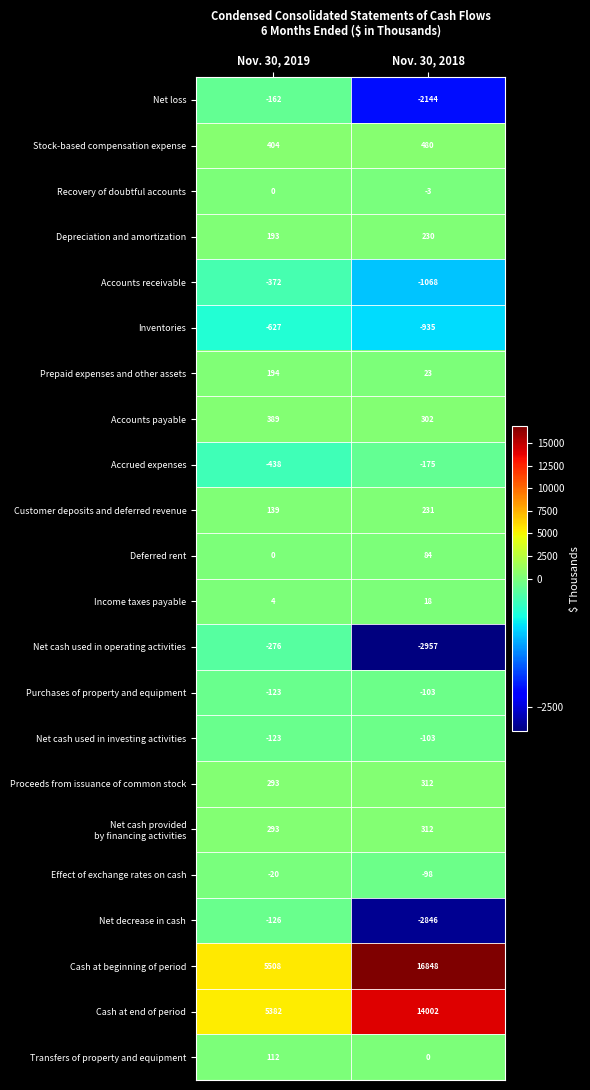

At which category does the chart reach its minimum across all series?

Nov. 30, 2018